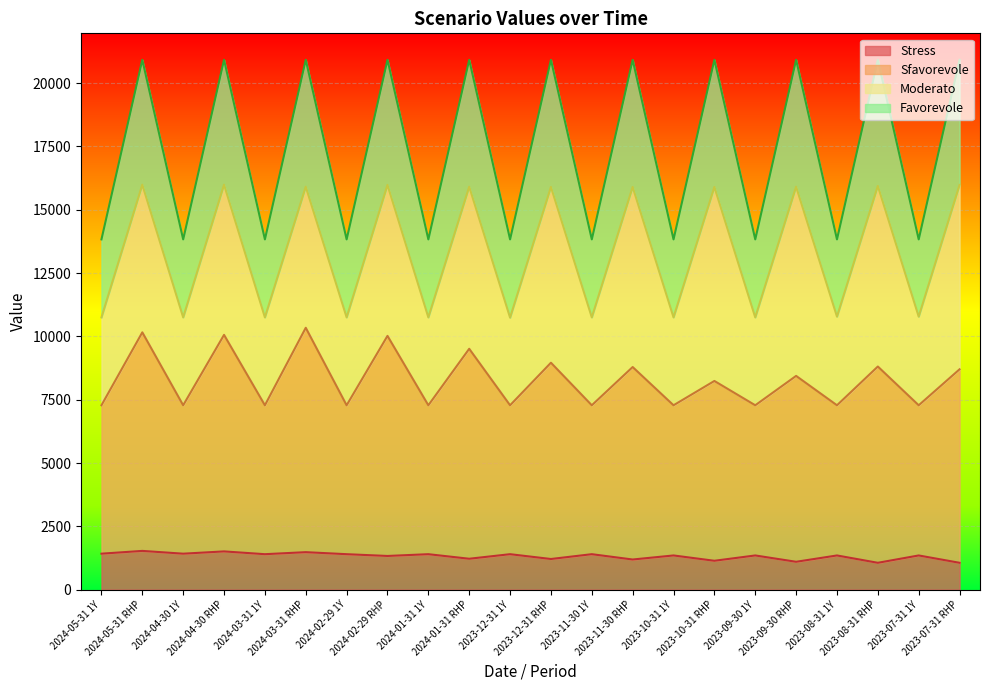

True or false: Stress and Sfavorevole intersect in this chart.

False